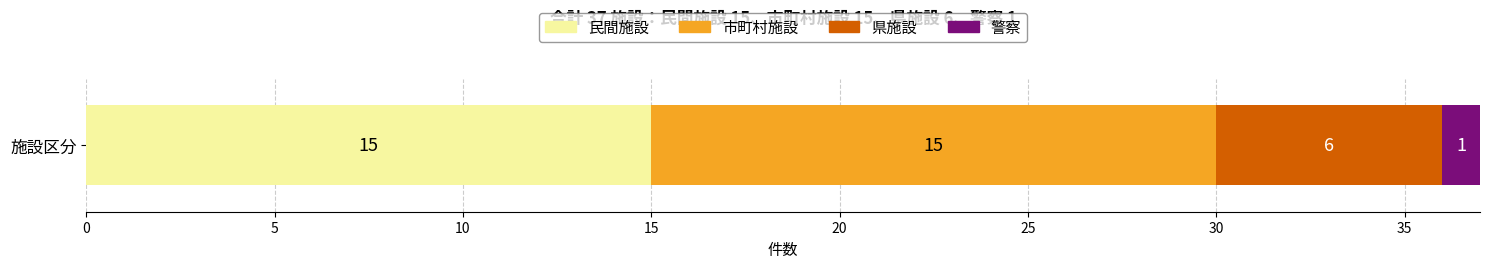

The 民間施設 series shows 5 at 施設区分. True or false?

False